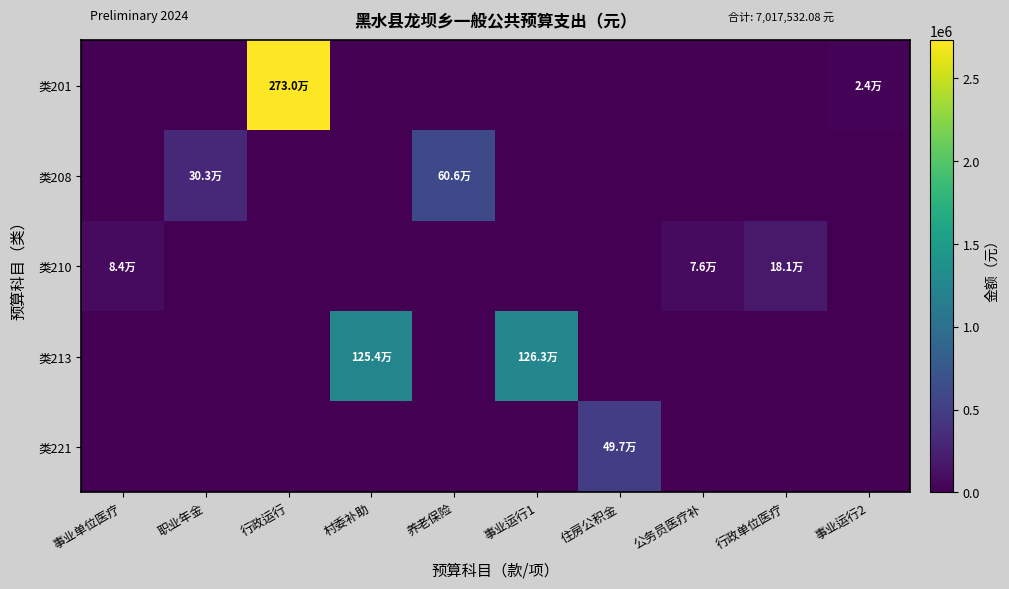

Which series has the largest total across all categories?

类201